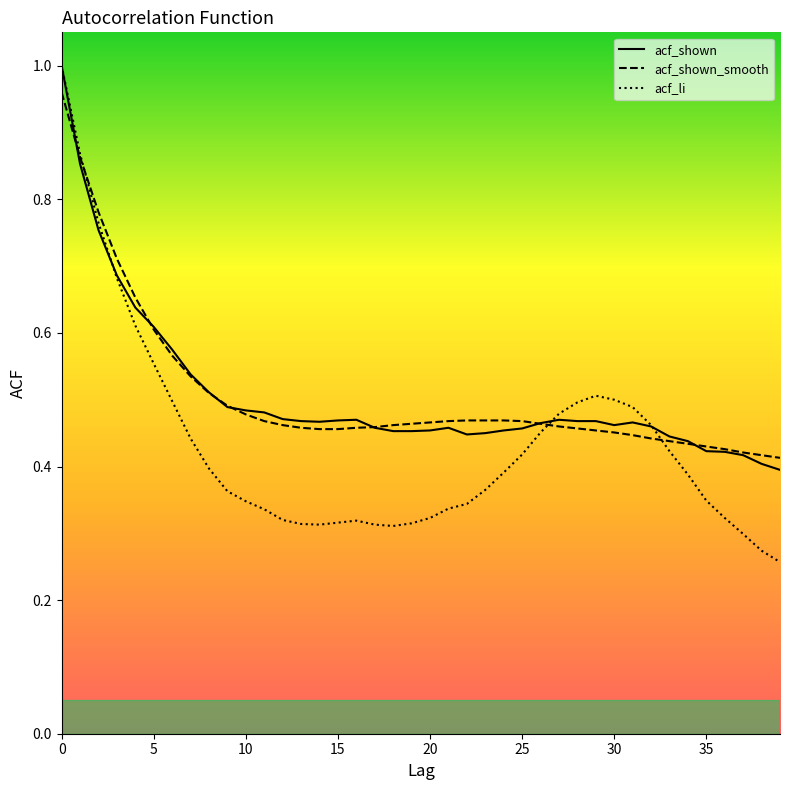

How many categories are shown in the chart?

40